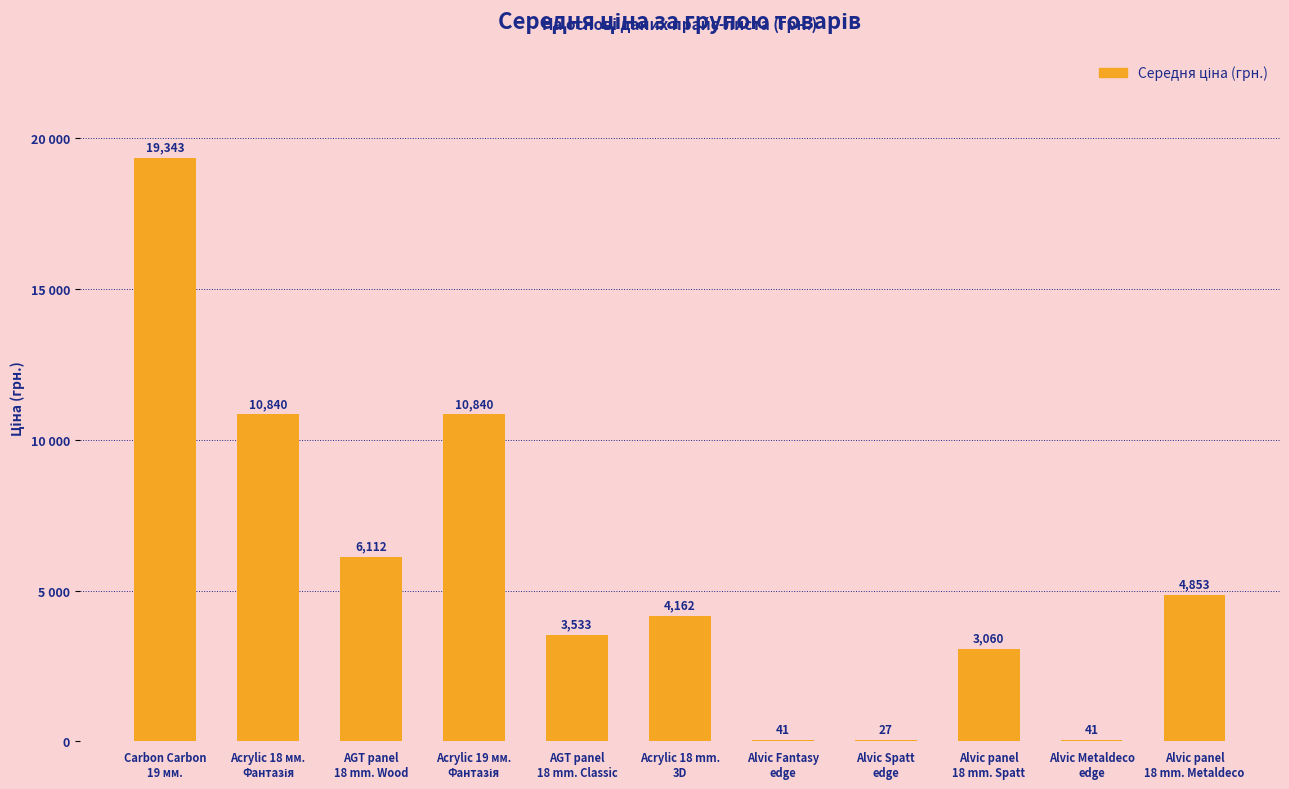

Are the bars horizontal?

No